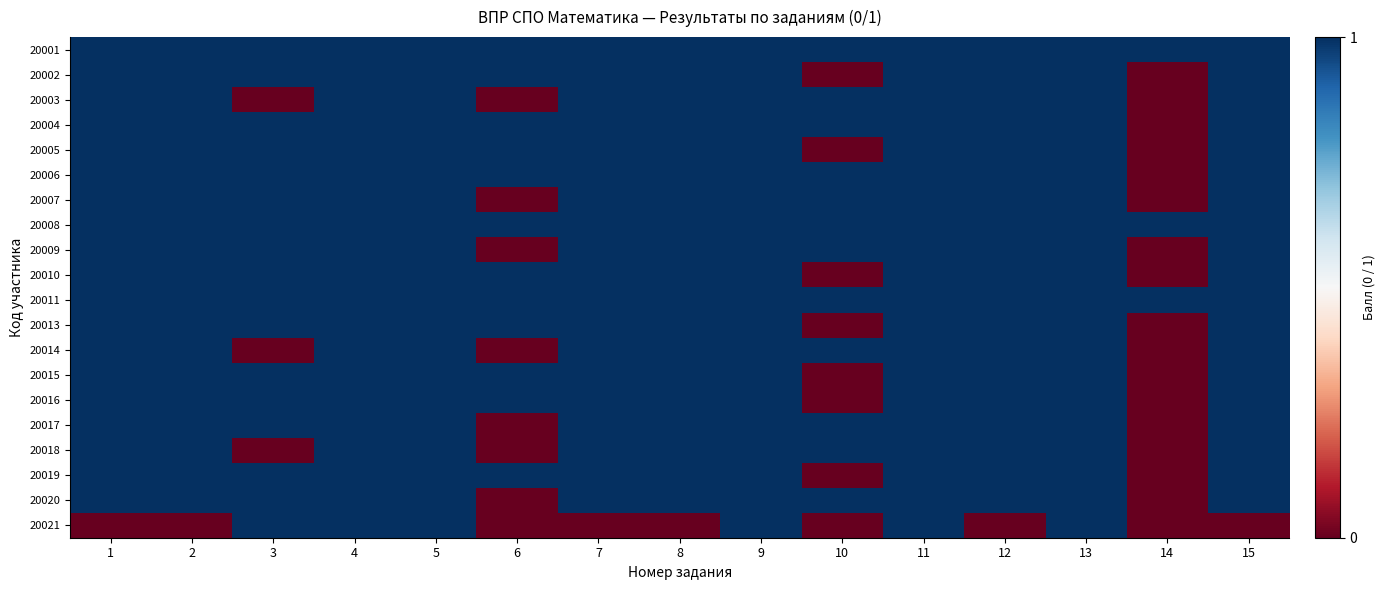

What is the difference between the highest and lowest values at 3?

1